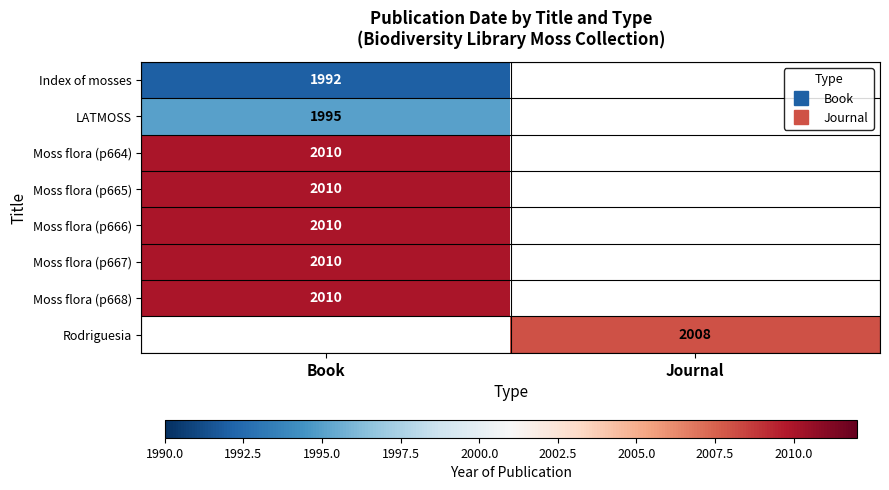

Rank the categories by Moss flora (p664) value from highest to lowest.

Book, Journal